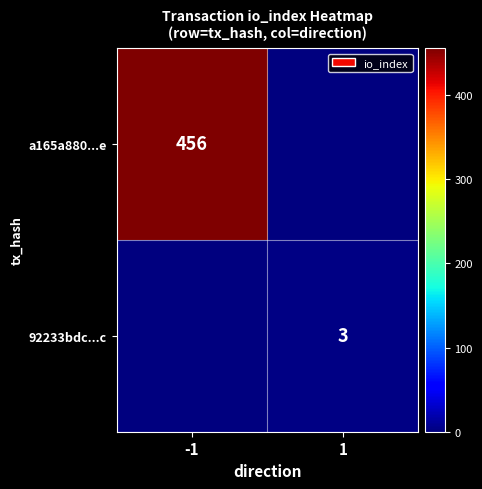

Between 1 and -1, which is larger?

-1